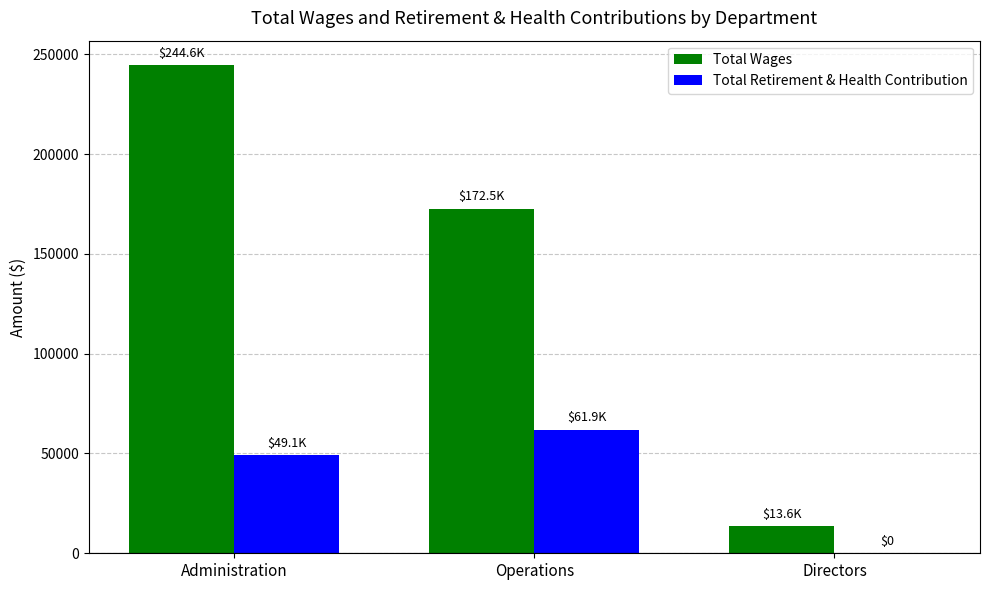

How many values in Total Retirement & Health Contribution are above zero?

2